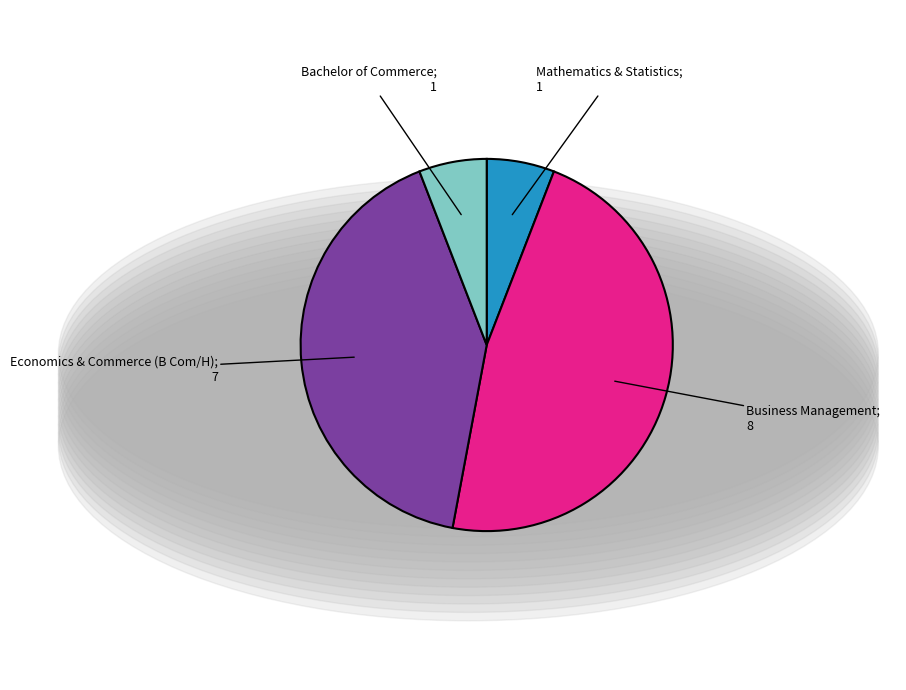

Count the number of slices in the pie.

4